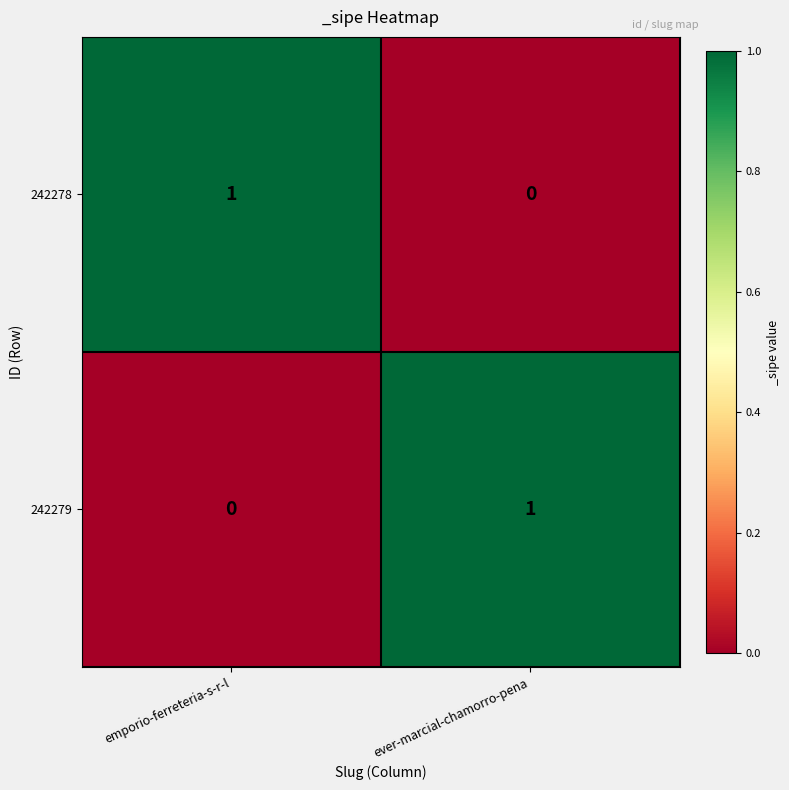

What is the total value across all series at emporio-ferreteria-s-r-l?

1